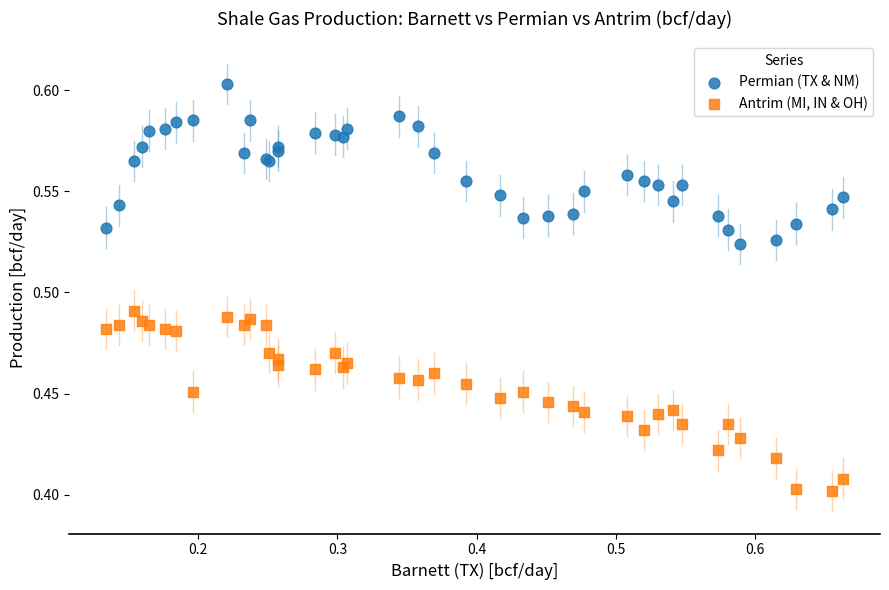

Which series has the largest Y range (max minus min)?

Antrim (MI, IN & OH)